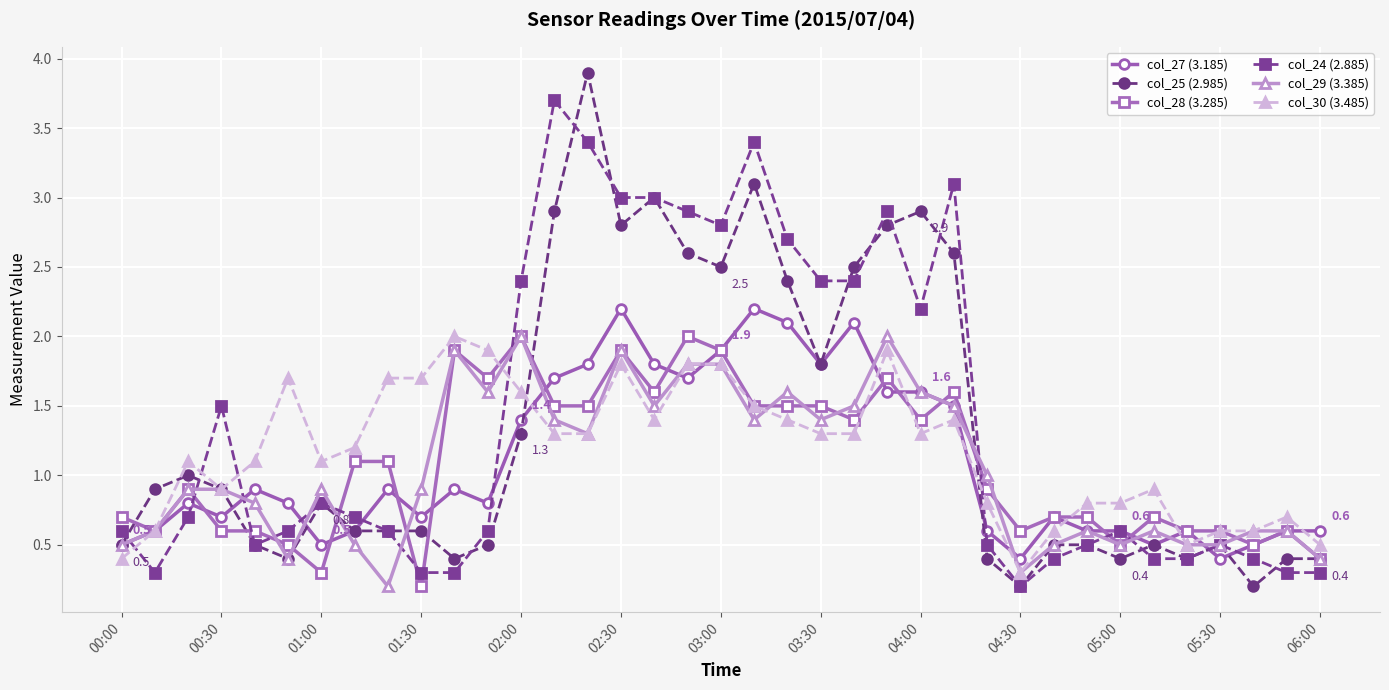

True or false: col_28 (3.285) has more than 1 interior local peaks.

True